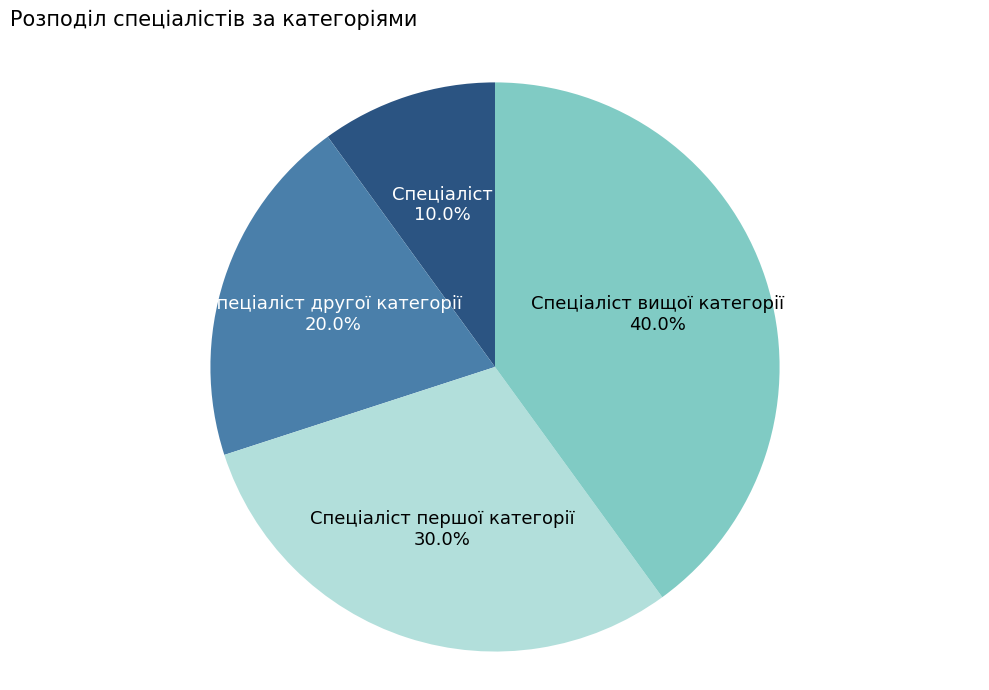

Does Спеціаліст represent more than half of the total?

No